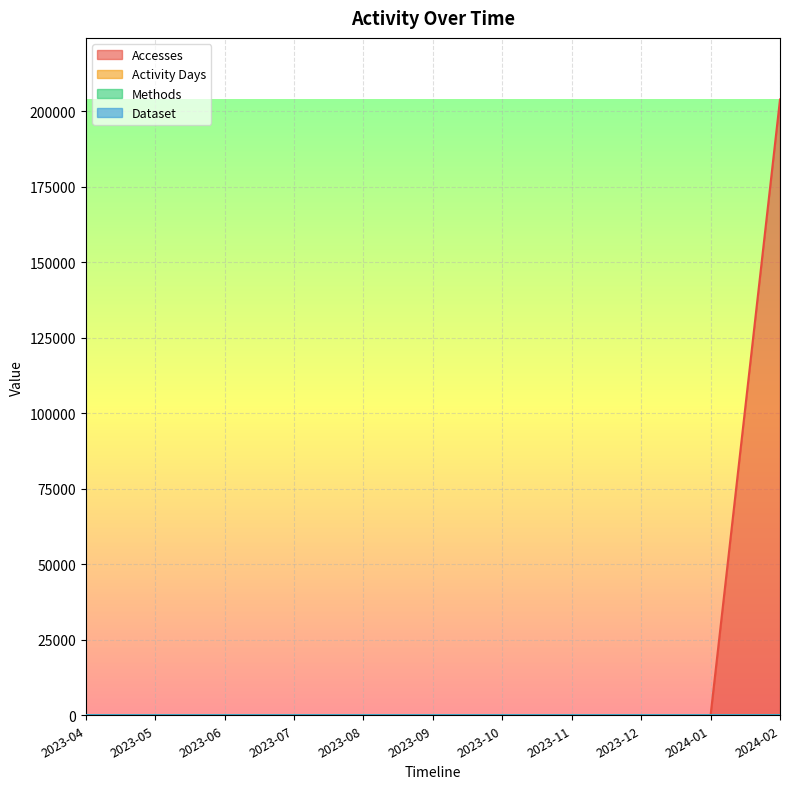

True or false: Accesses has more than 2 points higher than both neighbors.

False